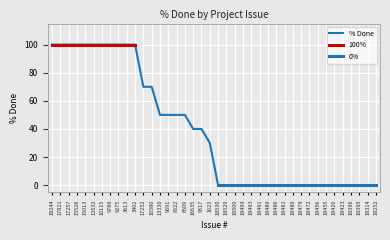

How many values are above zero?

20